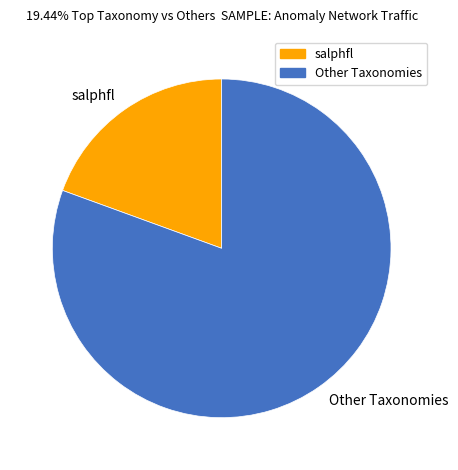

Does any single category account for the majority?

Yes